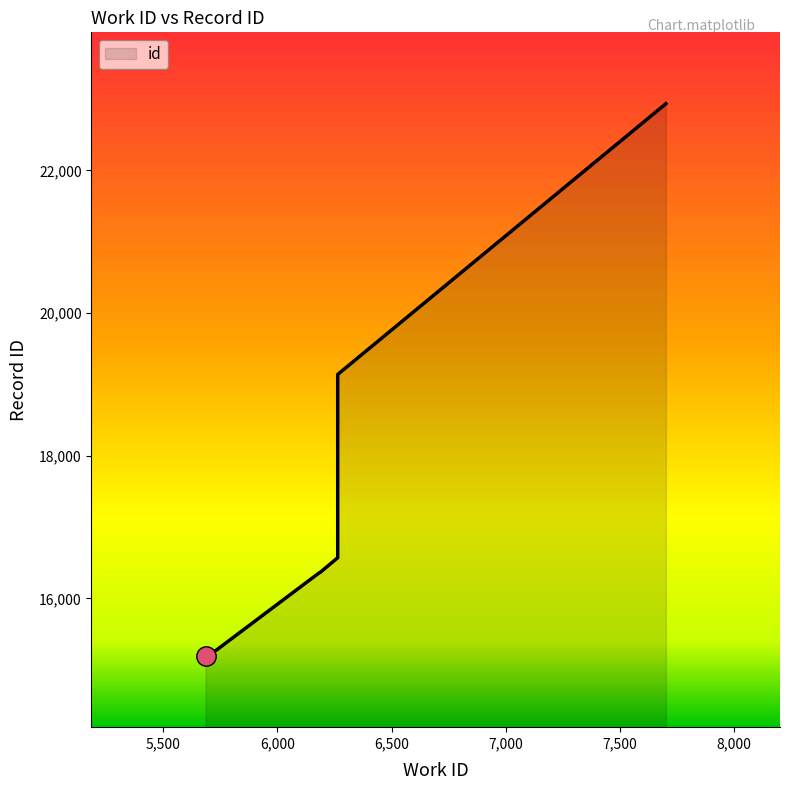

Reading right to left, transcribe all the data shown in this chart.

22935	19140	16572	16571	16365	16362	15275	15243	15216	15196